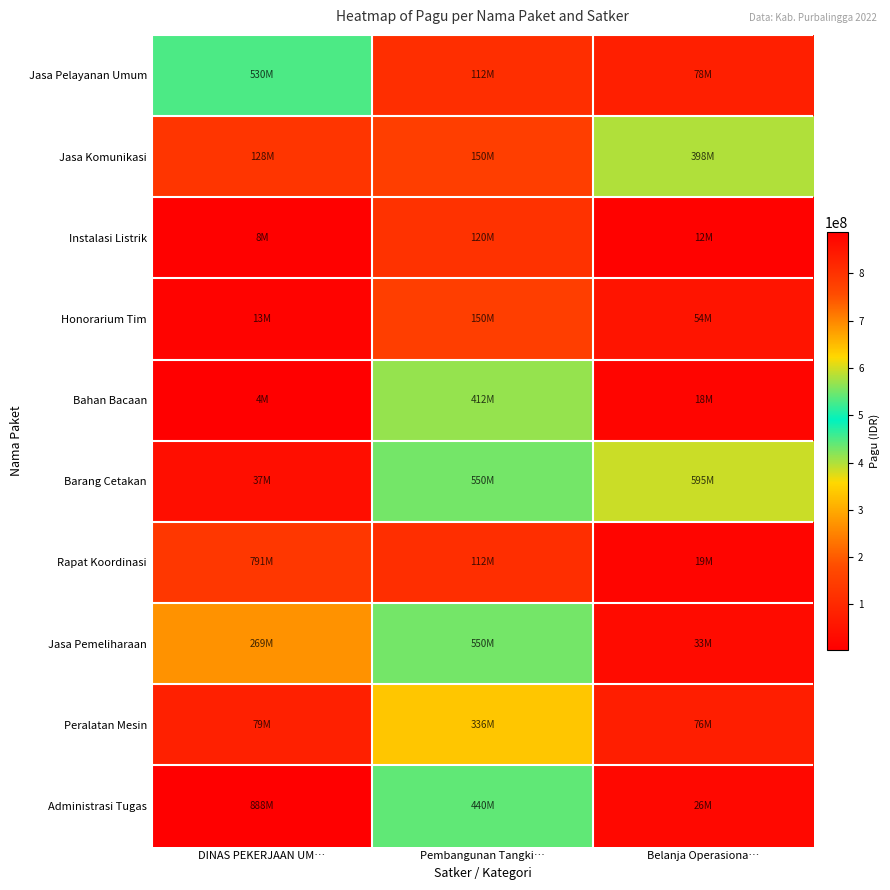

Which has a higher value, Pembangunan Tangki… or DINAS PEKERJAAN UM…?

DINAS PEKERJAAN UM…